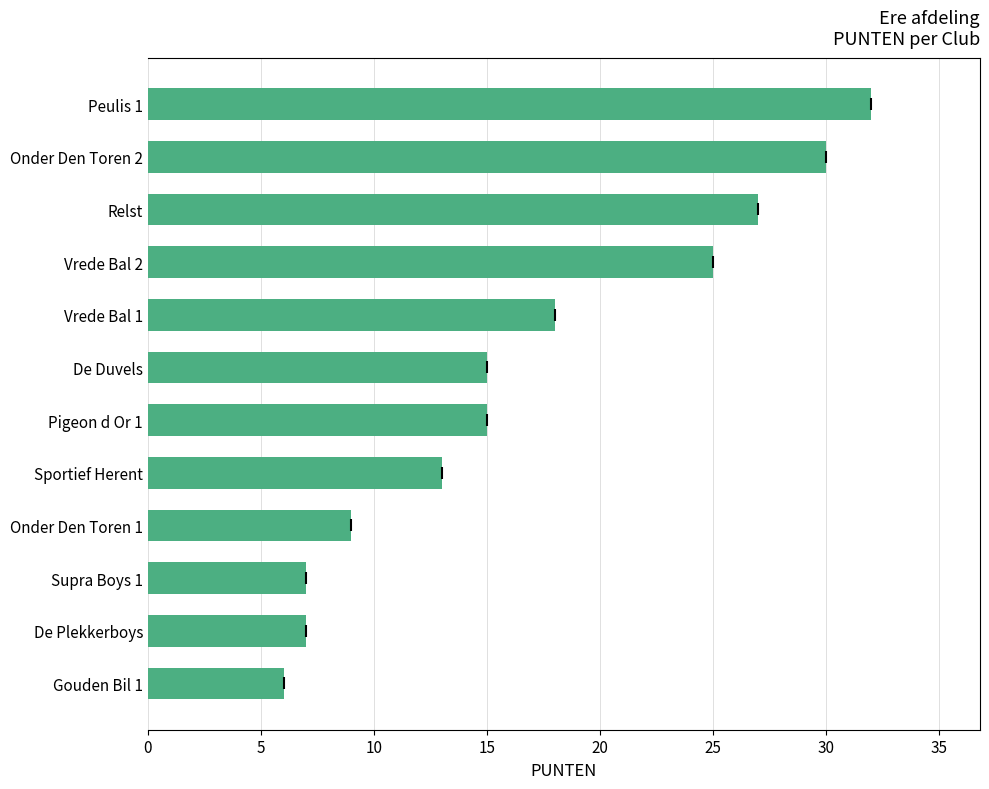

What value does the data have at Gouden Bil 1?

6